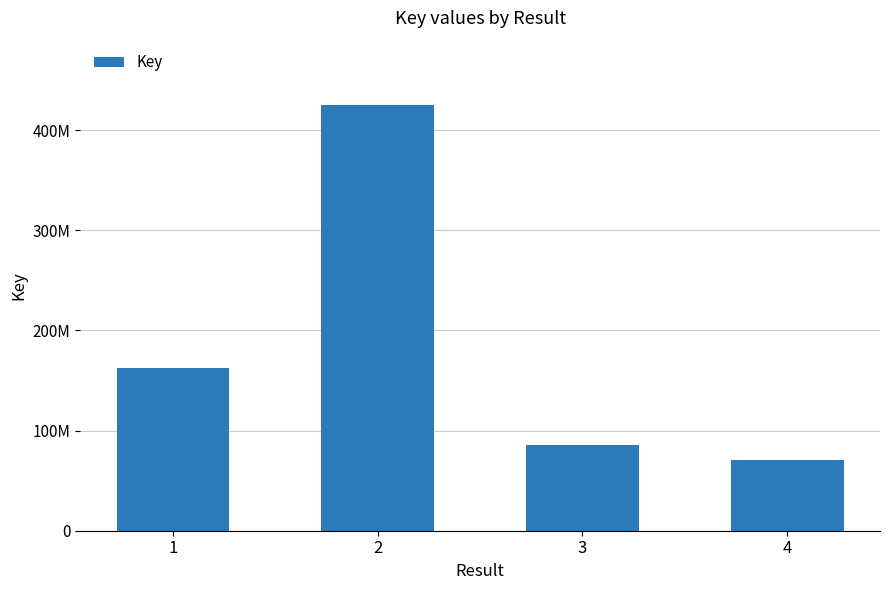

Does the chart contain any negative values?

No